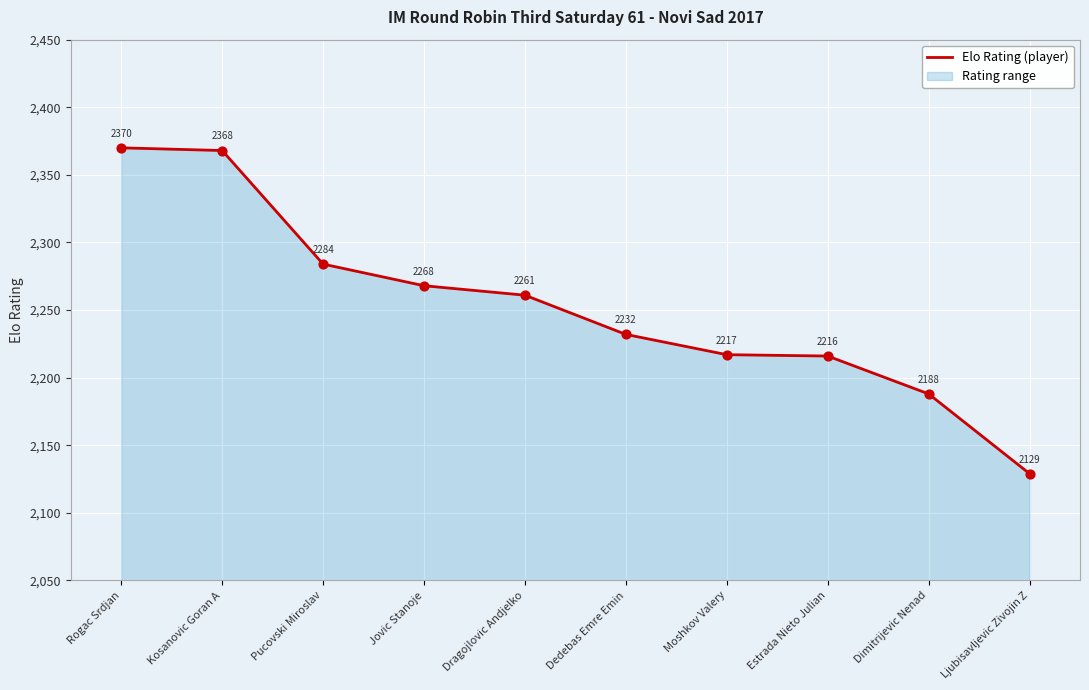

Between Moshkov Valery and Rogac Srdjan, which is larger?

Rogac Srdjan